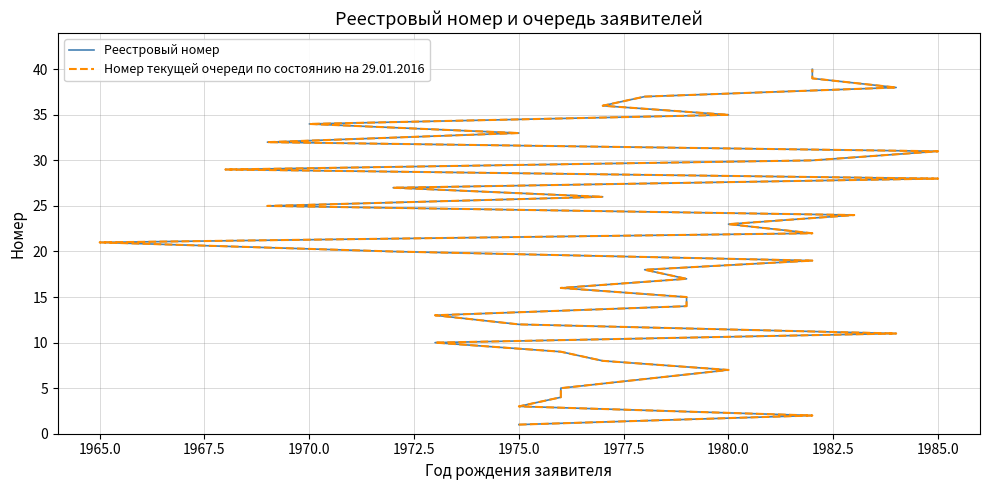

True or false: Реестровый номер and Номер текущей очереди по состоянию на 29.01.2016 cross at least once.

False